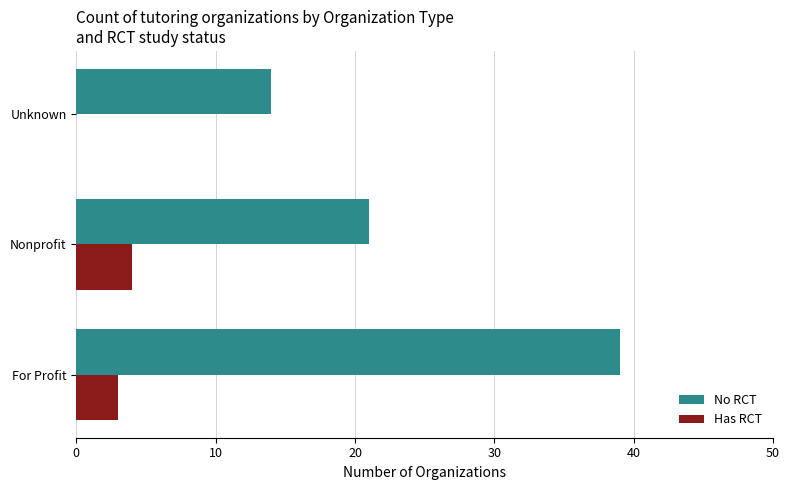

At which label is Has RCT closest to 2?

For Profit